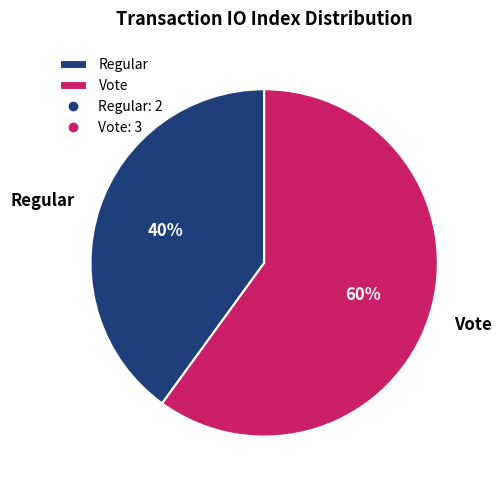

Does any single category account for the majority?

Yes